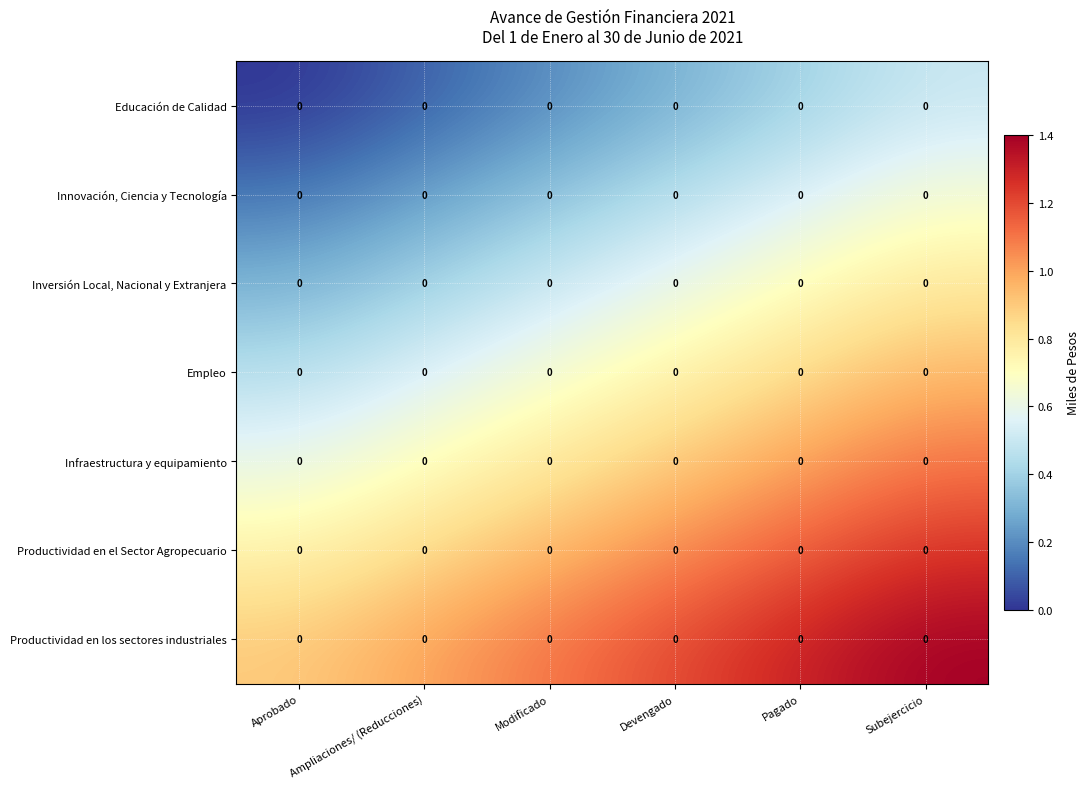

What is the total value across all series at Modificado?

4.5